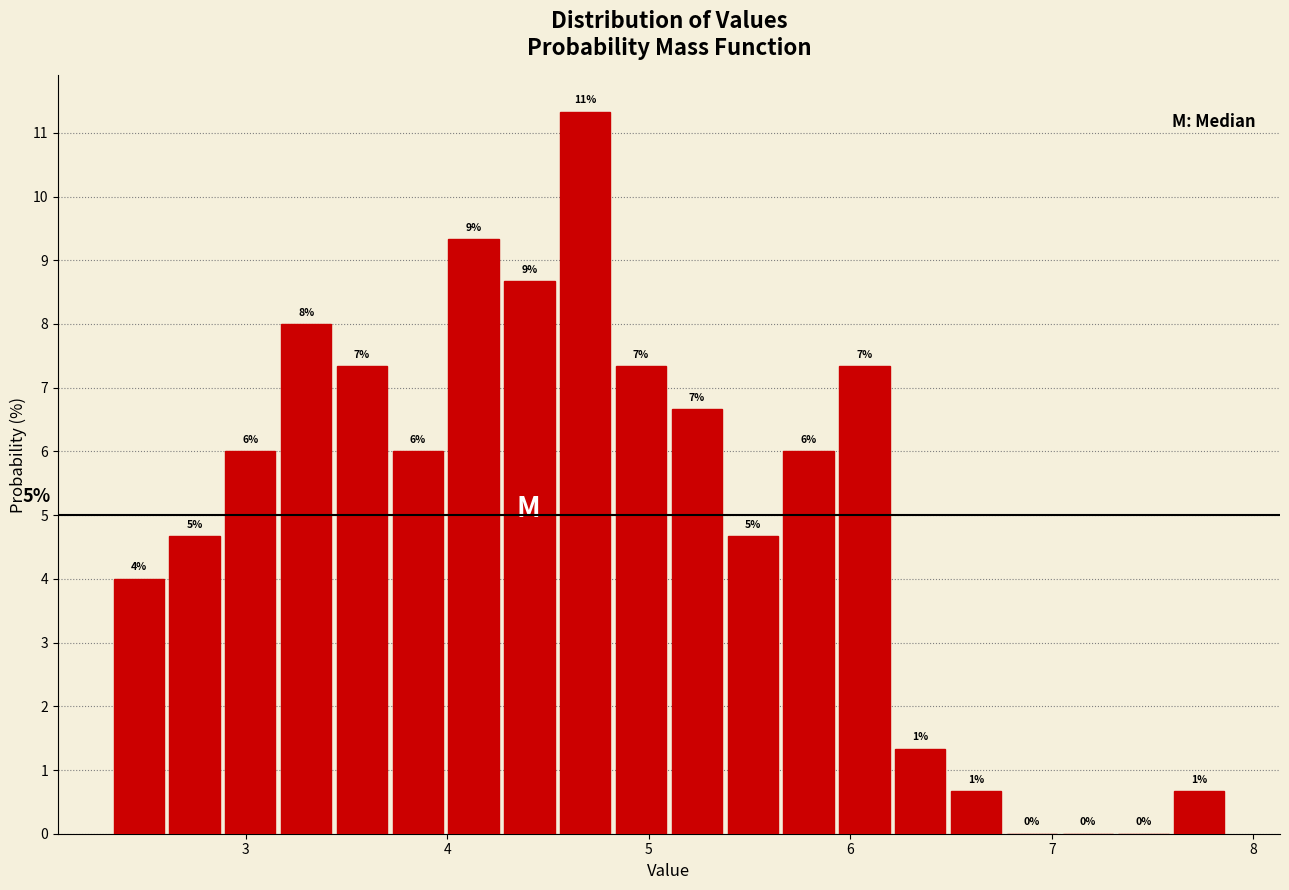

Read against the x-axis, roughly where is the centre of the tallest bar?

4.7